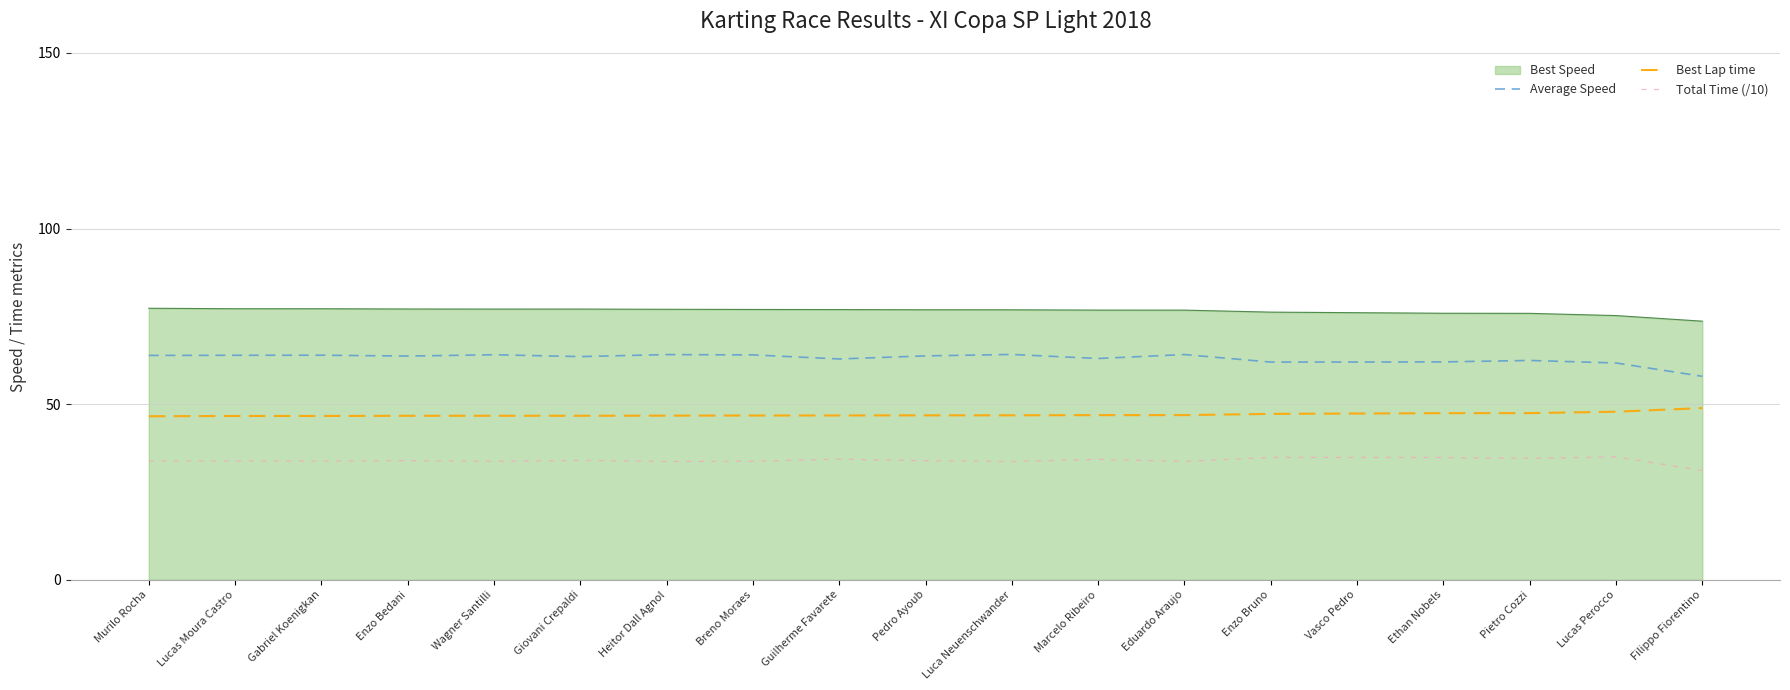

What is the greatest value displayed?

77.3